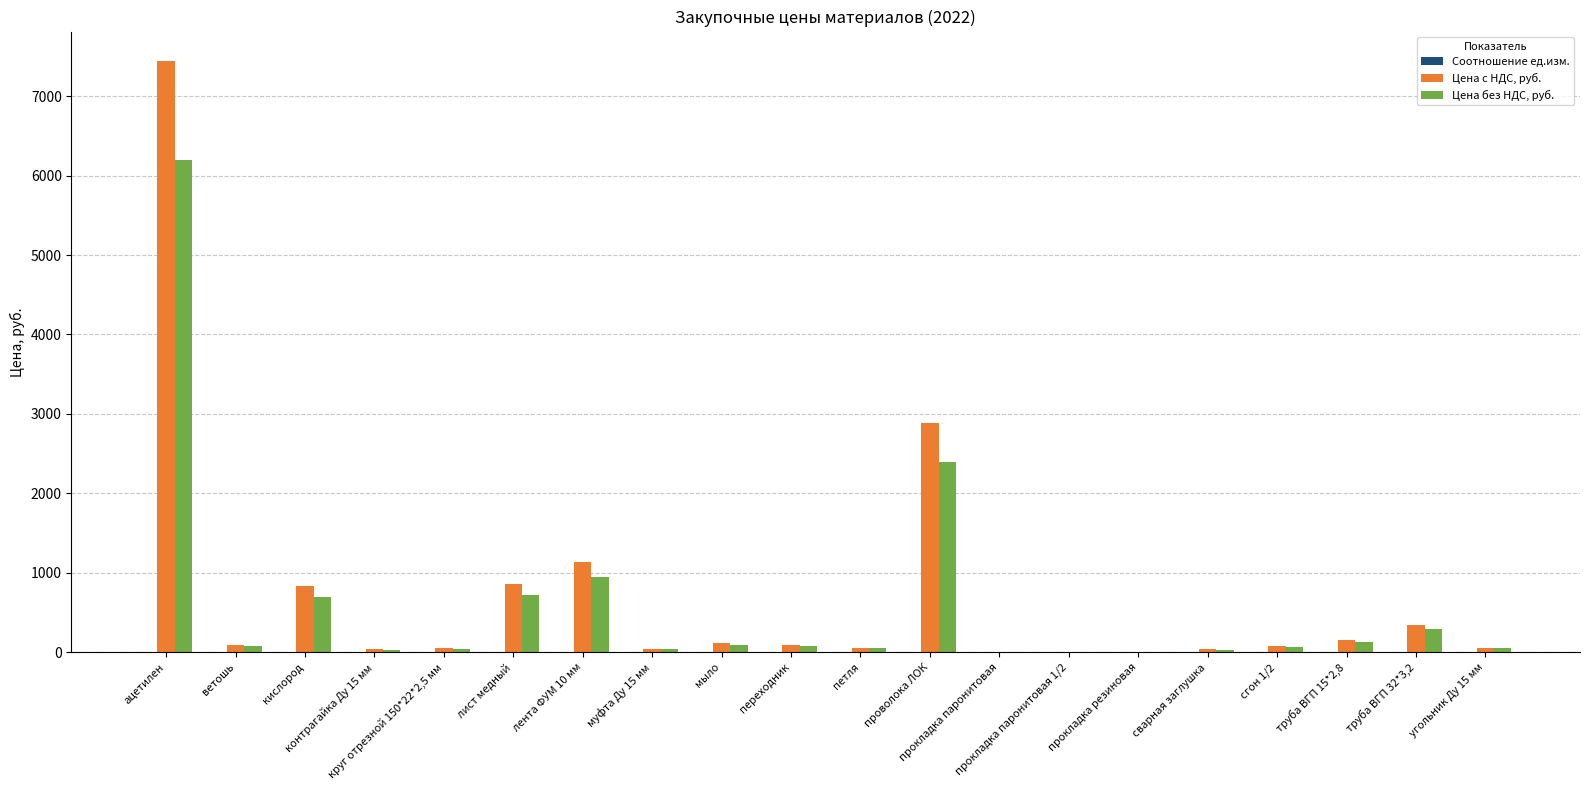

What is the greatest value displayed?

7440.0